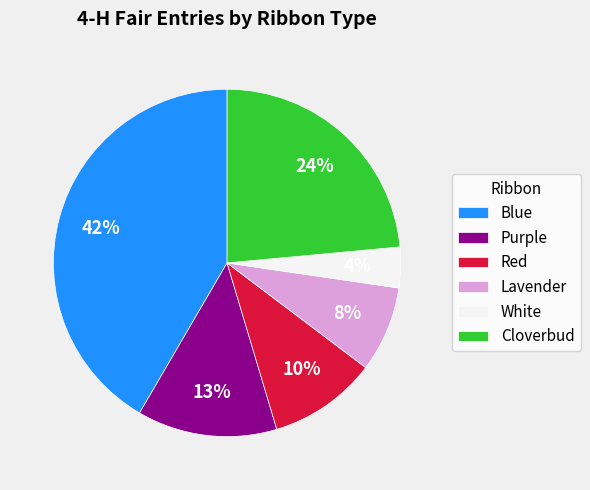

Between Blue and Lavender, which is larger?

Blue